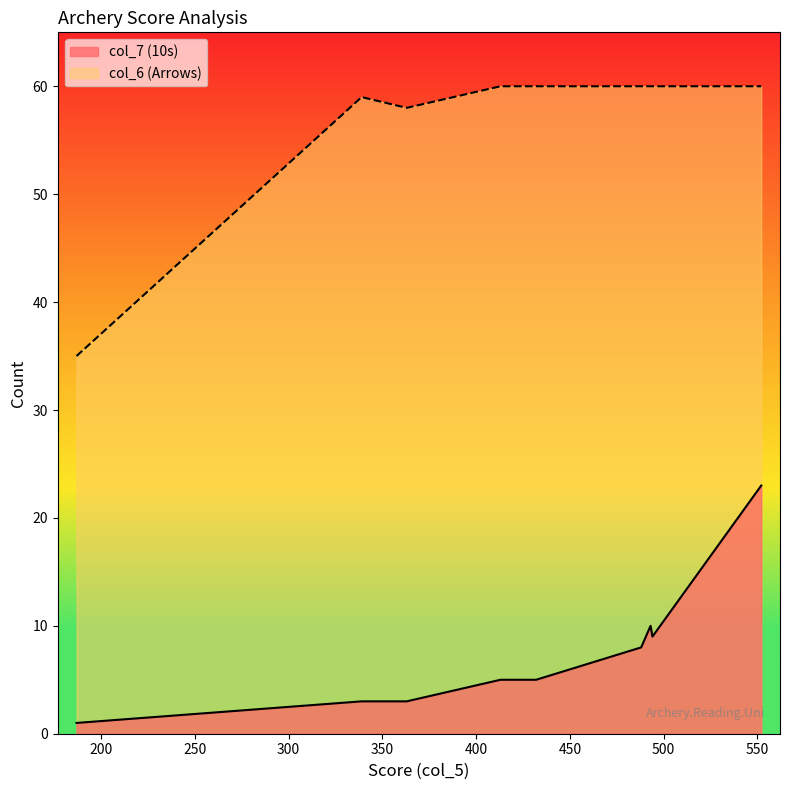

True or false: col_7 (10s) has more than 2 interior local peaks.

False